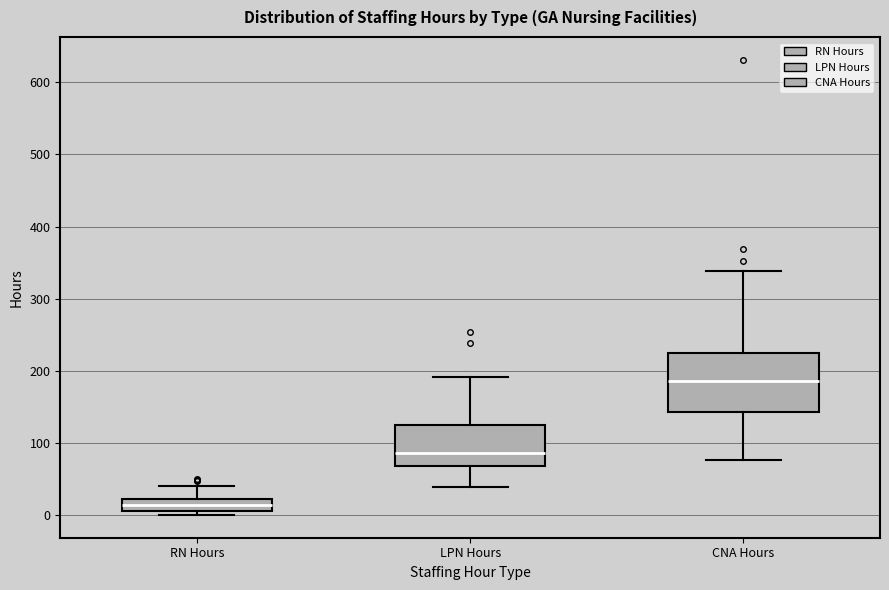

Which box has the lowest median line?

RN Hours